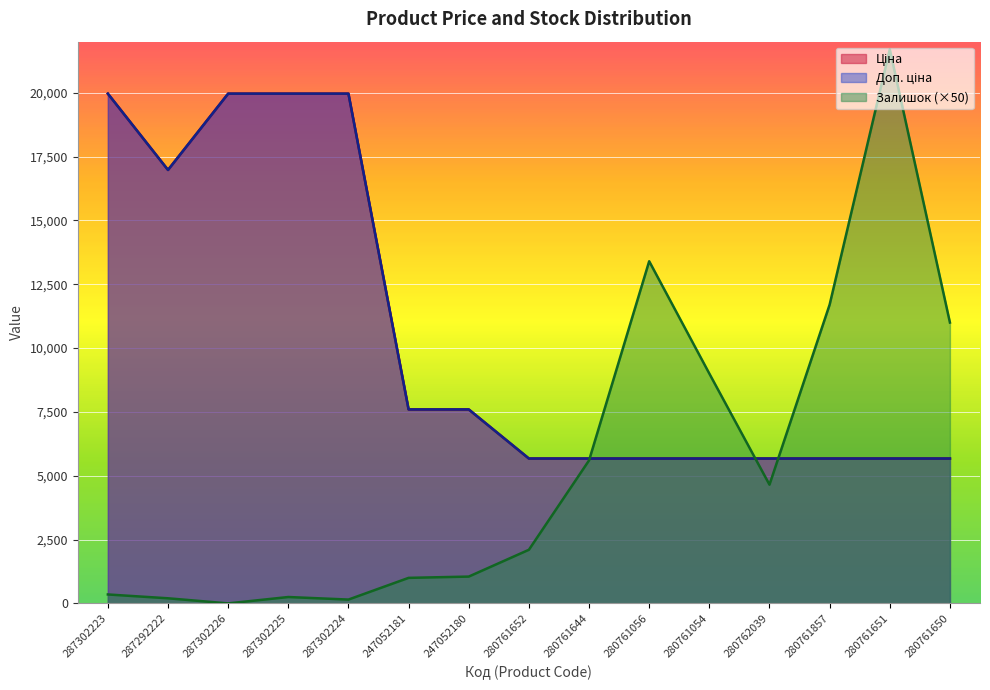

The value of Доп. ціна at 280761644 is 5673.8. True or false?

True